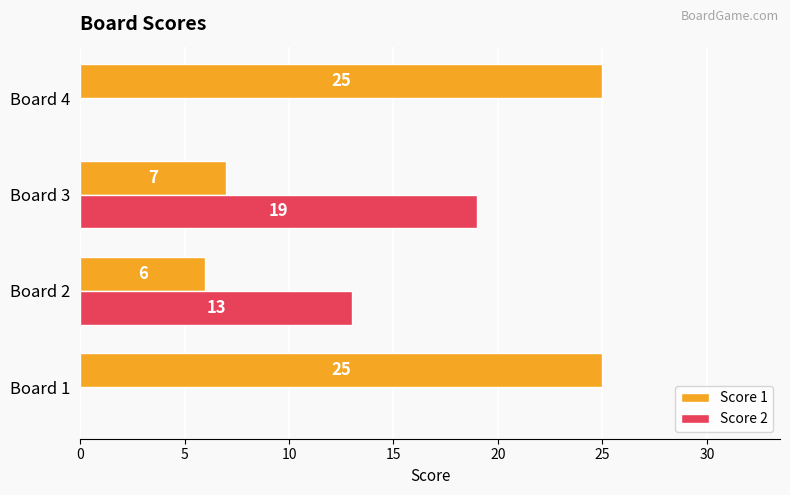

The Score 1 series shows 7 at Board 3. True or false?

True